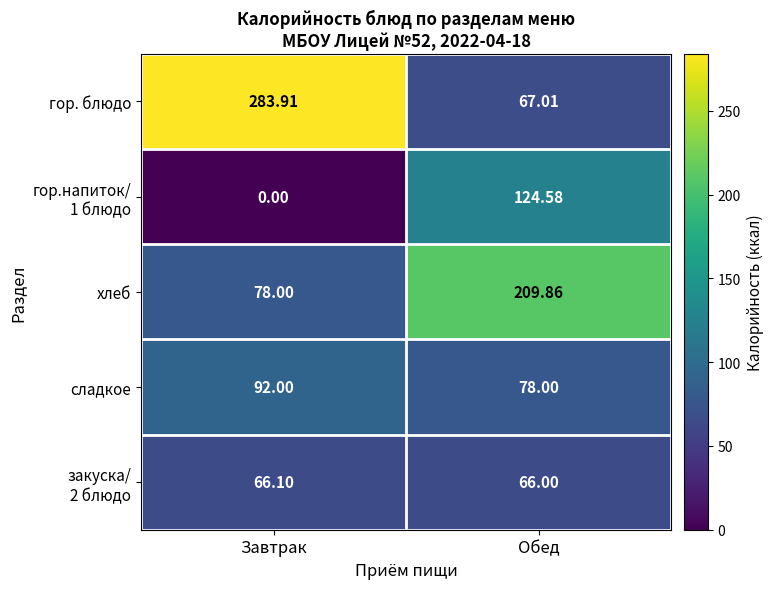

At which label is гор. блюдо closest to 175?

Обед